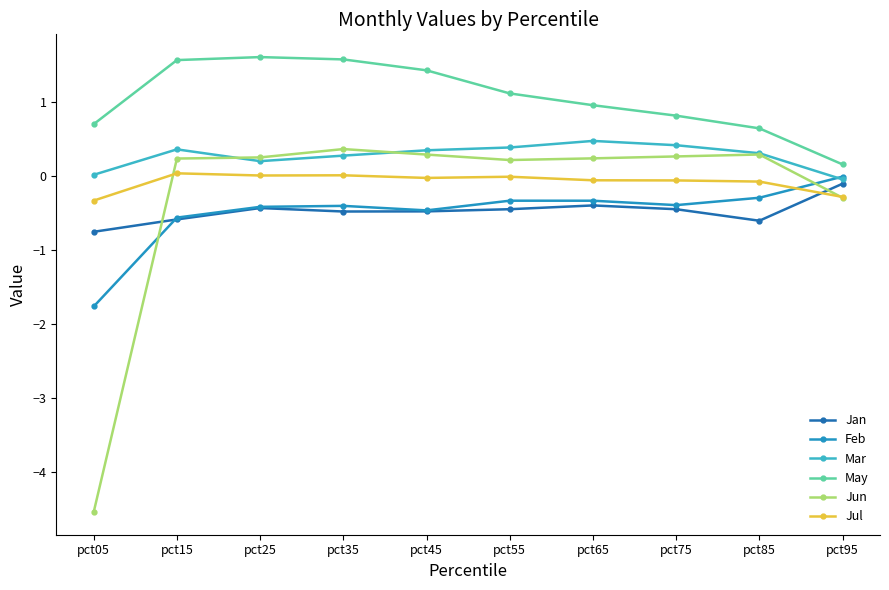

At which category does the chart reach its minimum across all series?

pct05